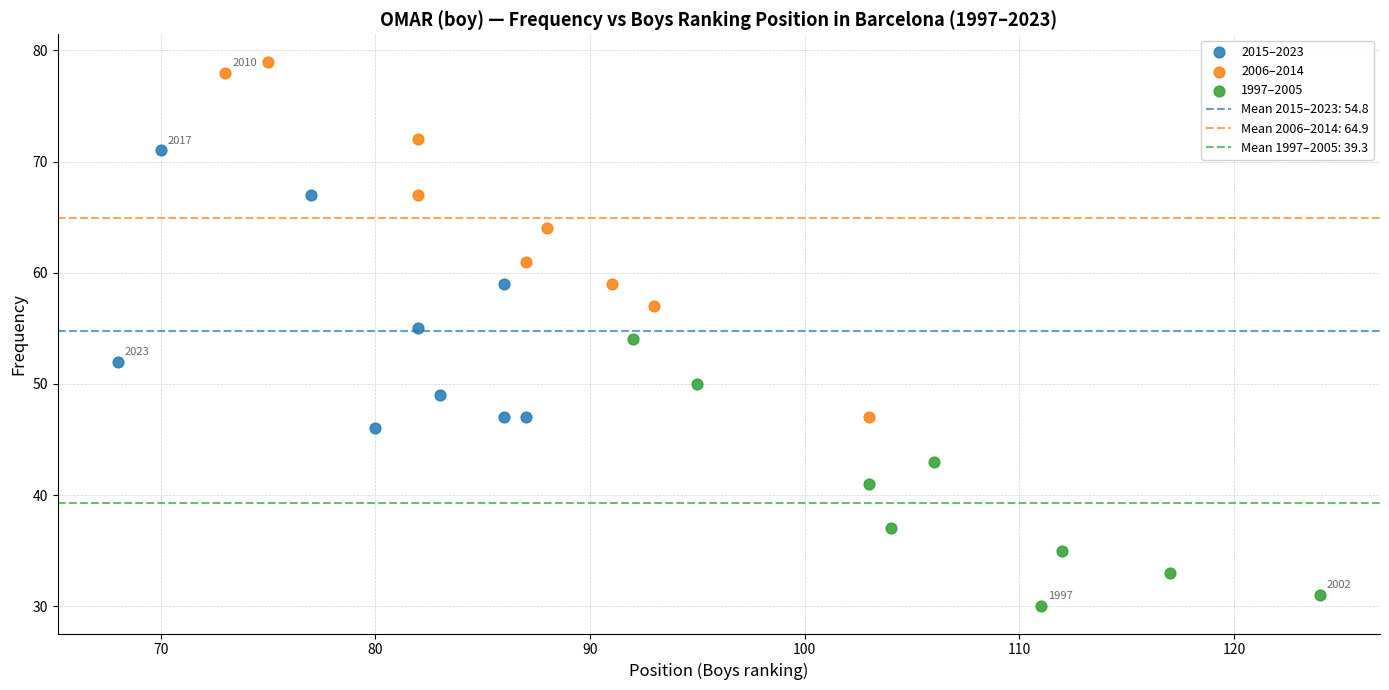

Which series has the widest spread of Y values?

2006–2014